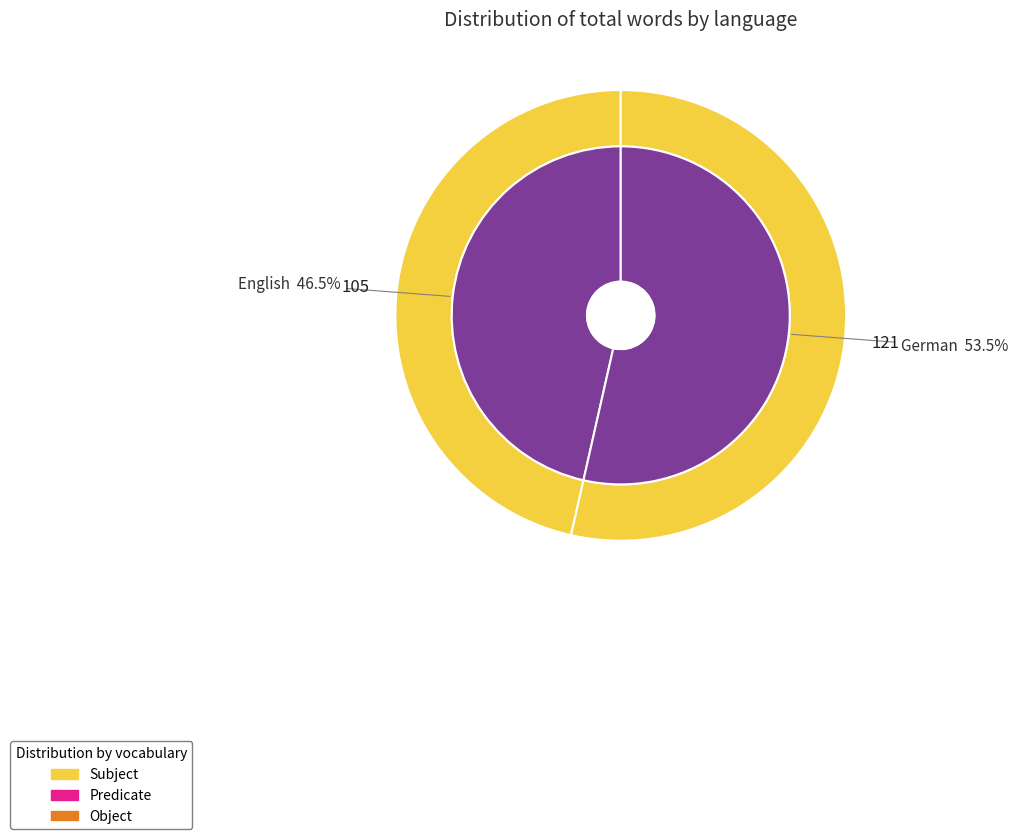

Which category accounts for the majority?

German